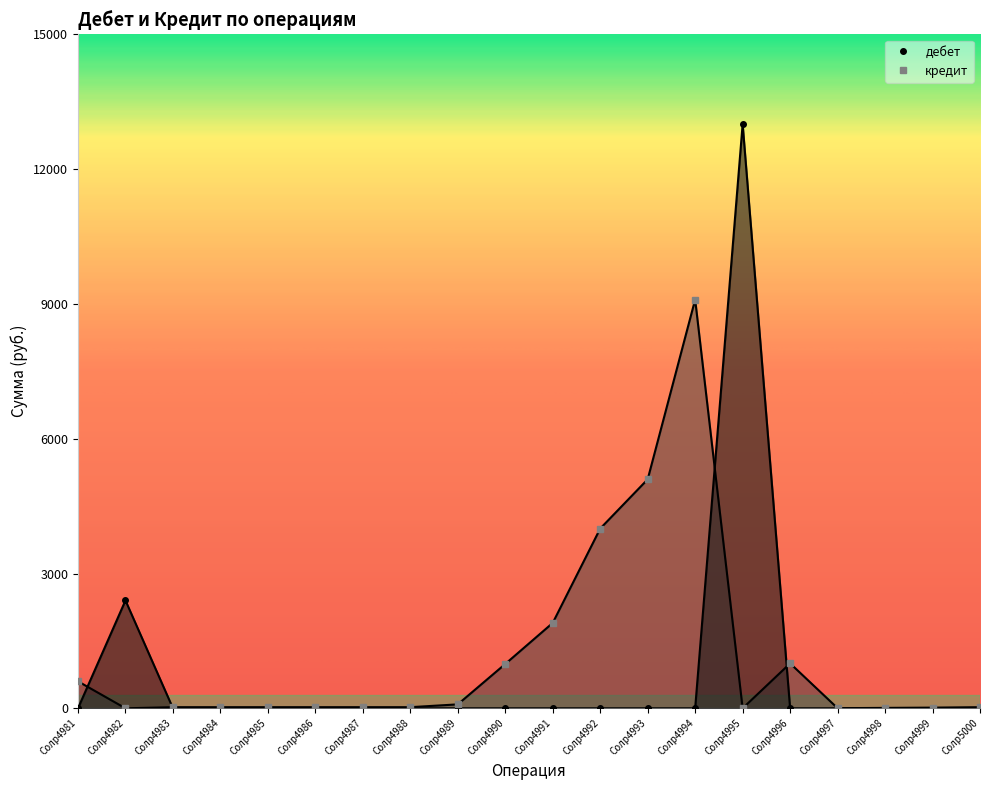

What is the difference between the second highest and second lowest values in the дебет series?

2400.0